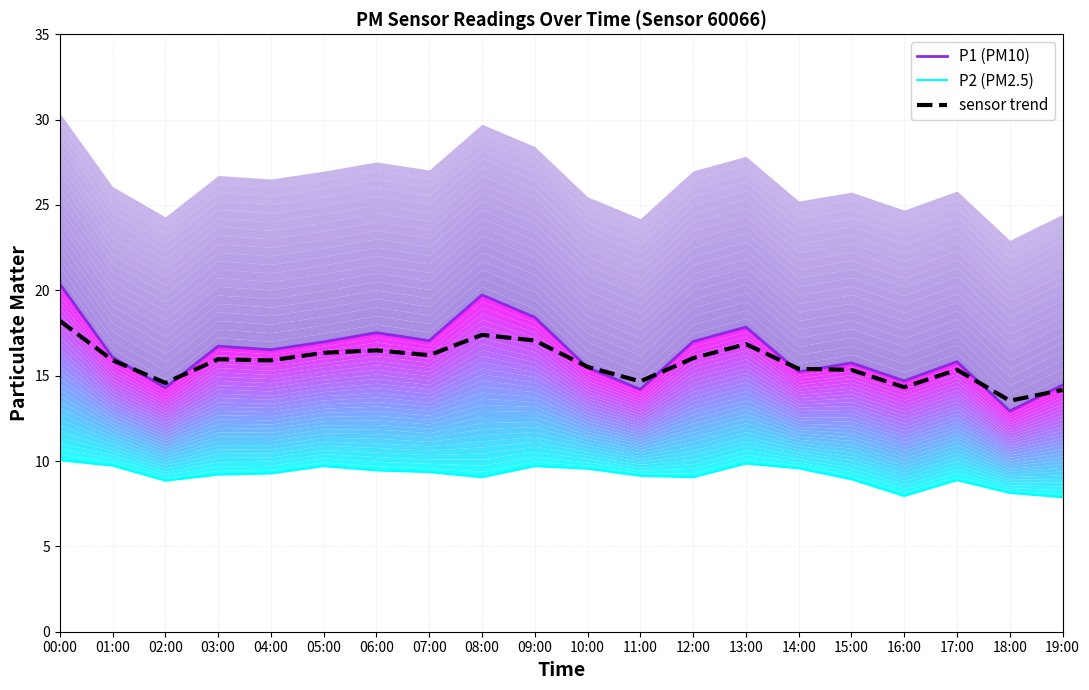

What are all the series names shown in the legend?

P1 (PM10), P2 (PM2.5), sensor trend